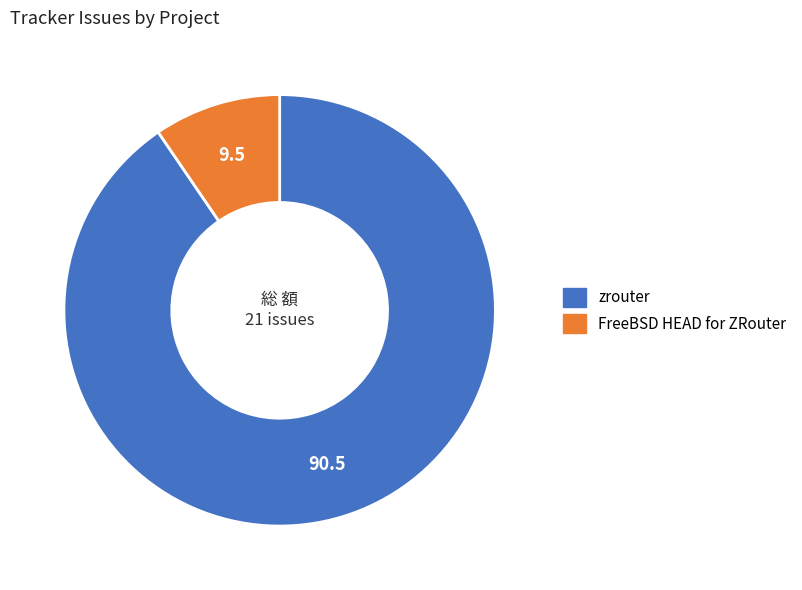

Combined, do FreeBSD HEAD for ZRouter and zrouter account for over 50%?

Yes